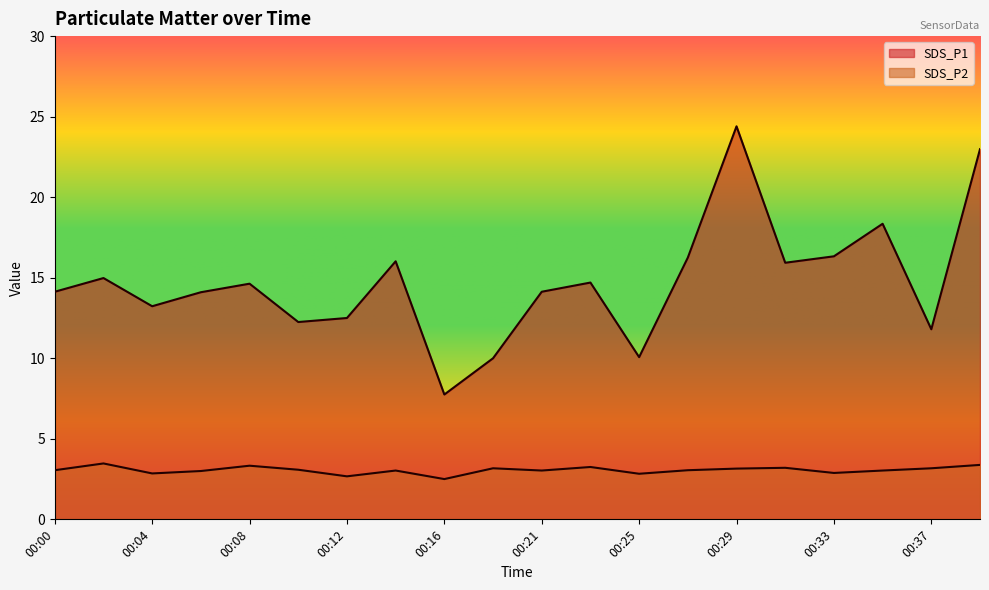

What is the difference between the maximum and minimum values in the SDS_P2 series?

1.0